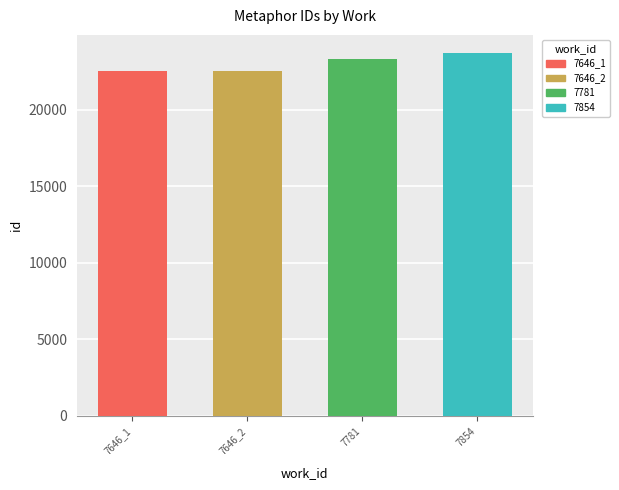

True or false: the data shows 13370 at 7646.

False